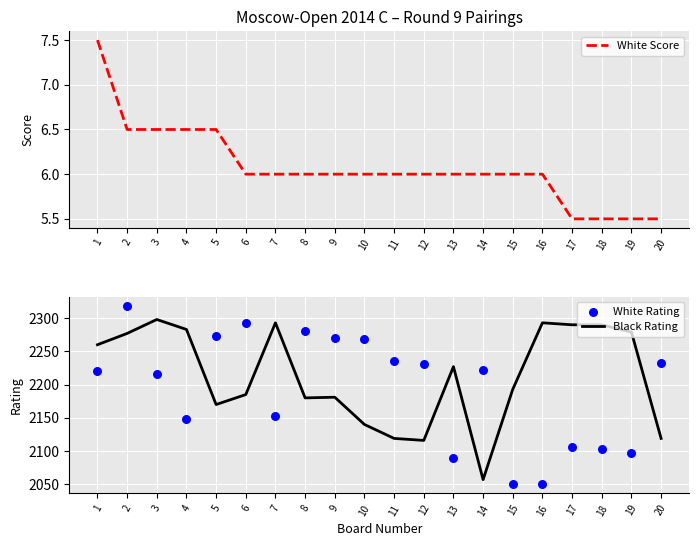

Which series has the widest spread of Y values?

White Rating